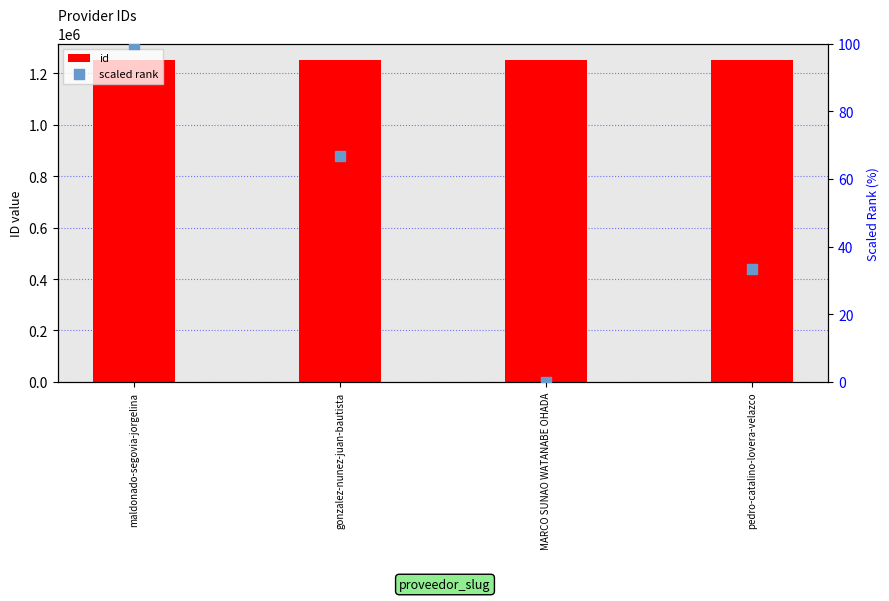

What are all the series names shown in the legend?

id, scaled rank